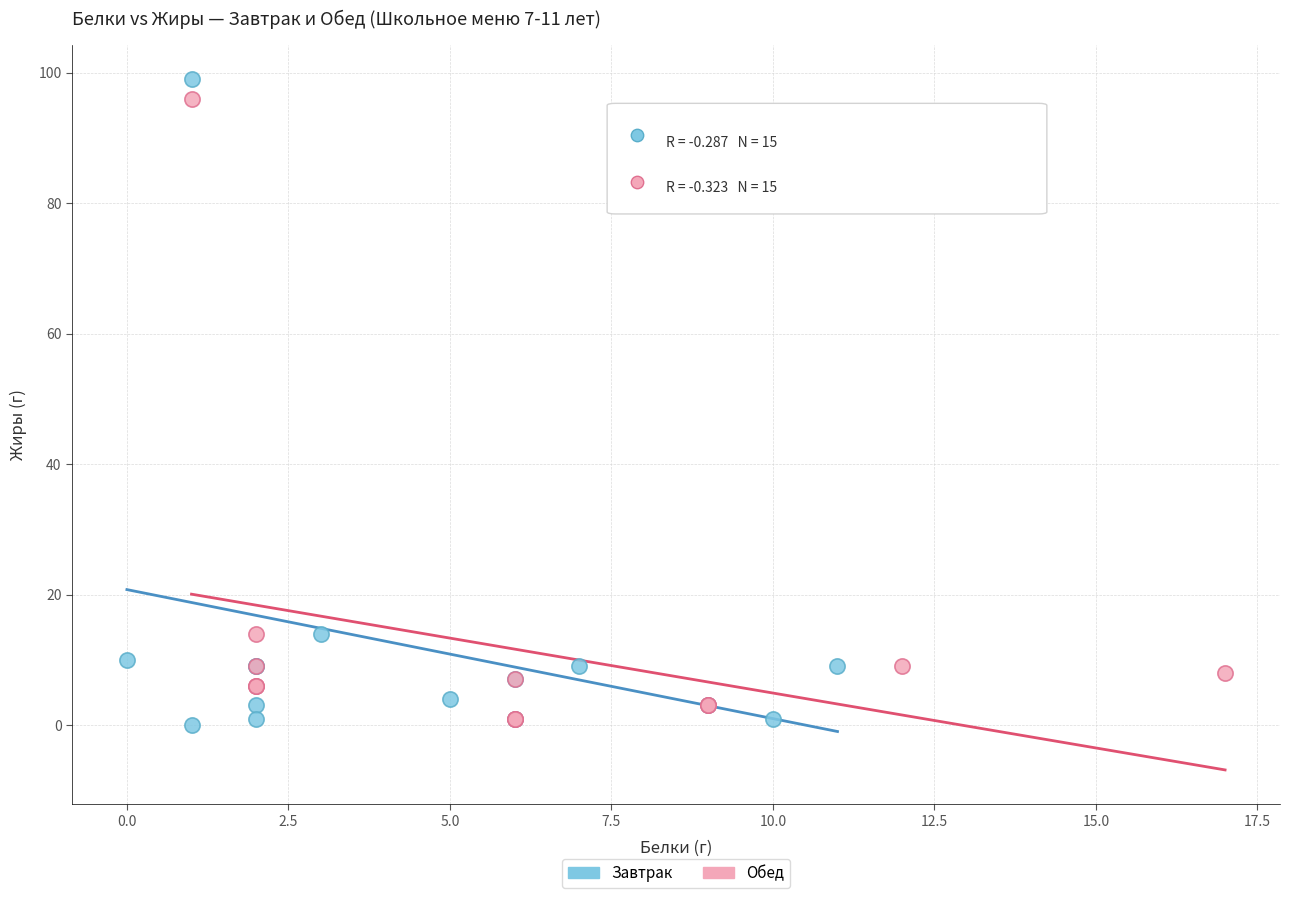

What are all the series names shown in the legend?

Завтрак, Обед